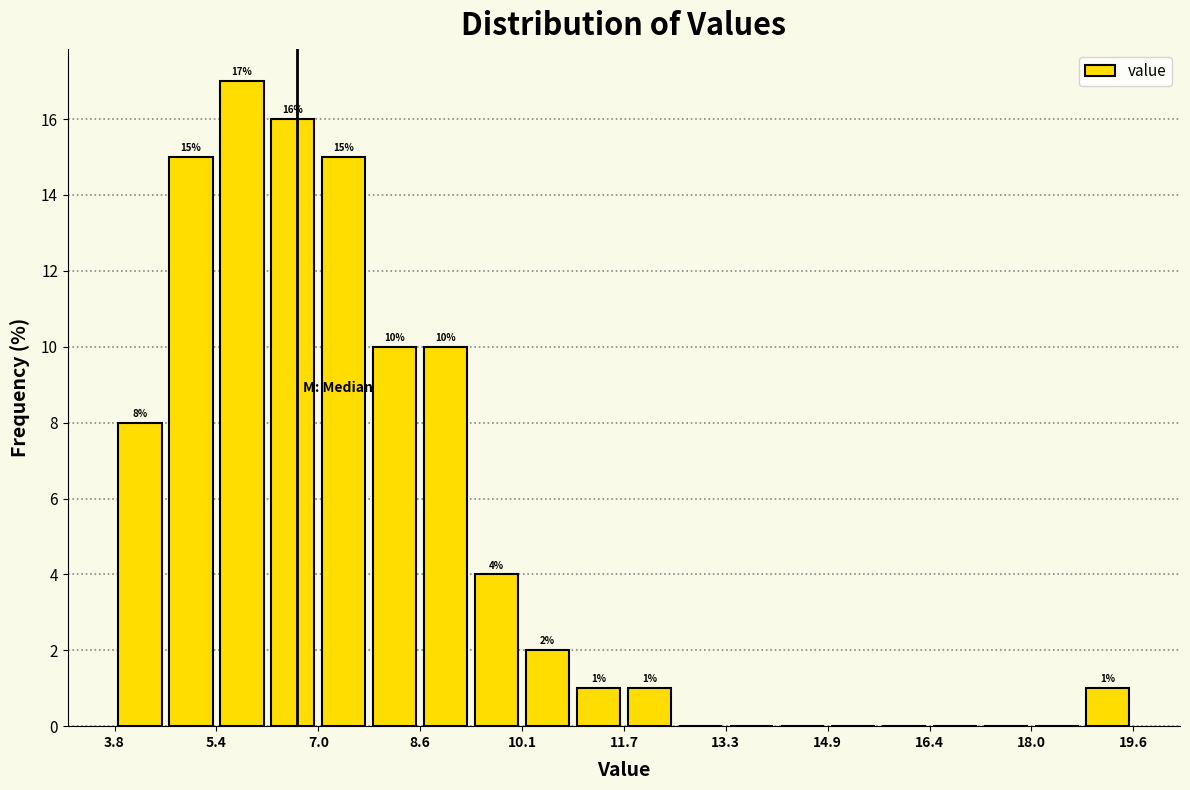

Around what value on the x-axis is the tallest bar? Give the approximate position of its centre, as read against the axis.

5.8